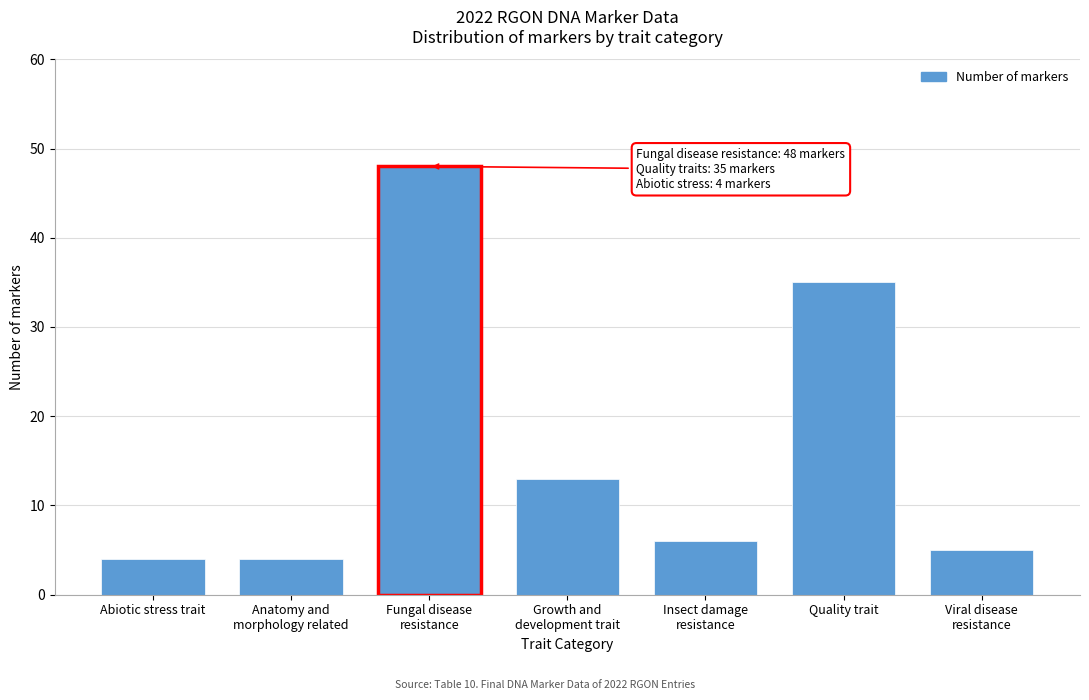

Reading right to left, what are all the values shown in this chart?

5	35	6	13	48	4	4